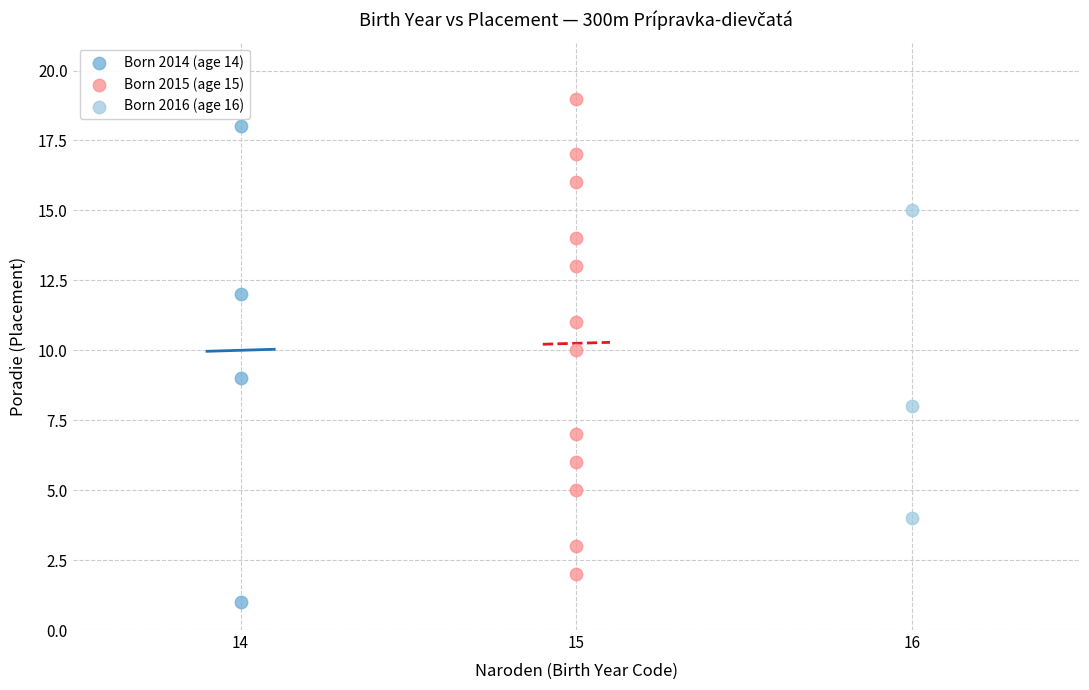

What are all the series names shown in the legend?

Born 2014 (age 14), Born 2015 (age 15), Born 2016 (age 16)